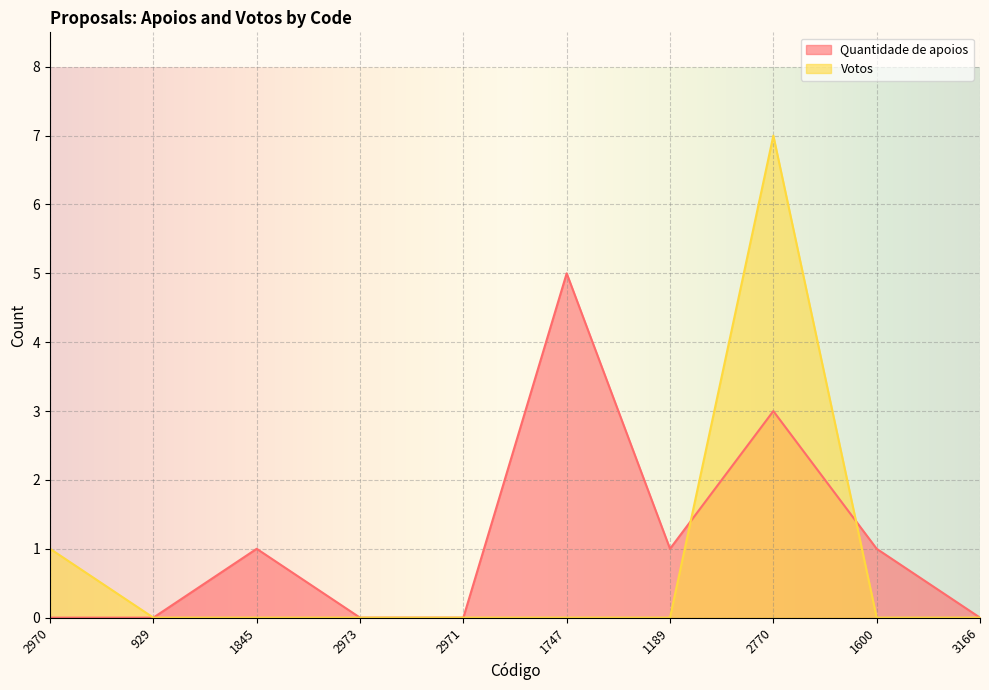

Rank the categories by Votos value from highest to lowest.

2770, 2970, 929, 1845, 2973, 2971, 1747, 1189, 1600, 3166